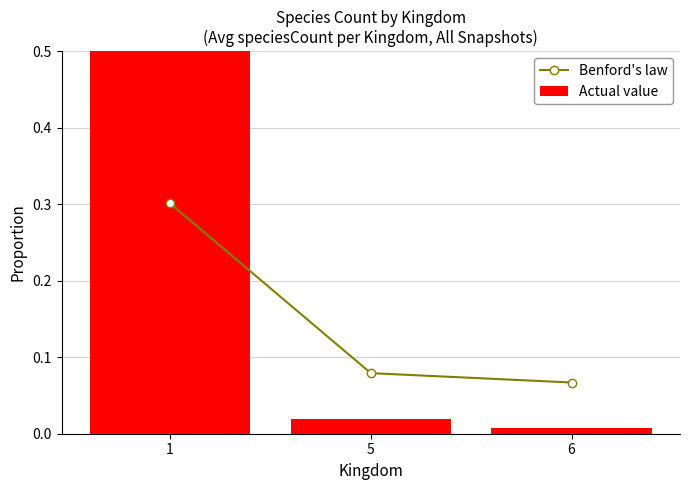

The value of Benford's law at 6 is 0.1. True or false?

False